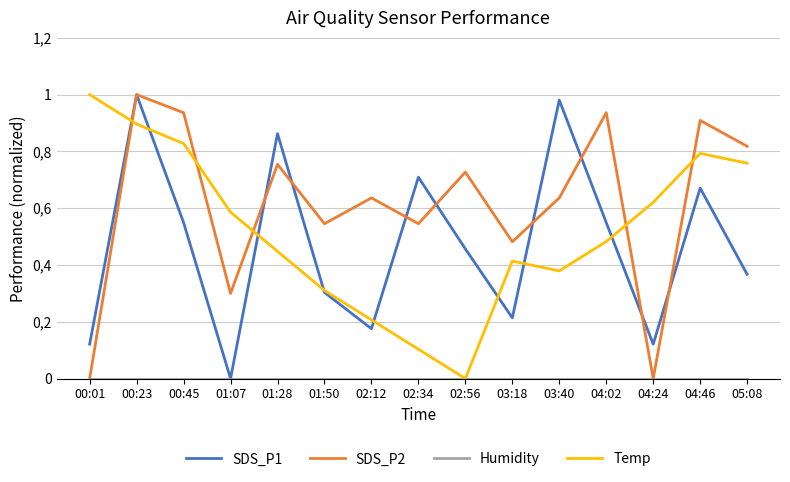

Rank the categories by SDS_P1 value from lowest to highest.

01:07, 00:01, 04:24, 02:12, 03:18, 01:50, 05:08, 02:56, 00:45, 04:02, 04:46, 02:34, 01:28, 03:40, 00:23